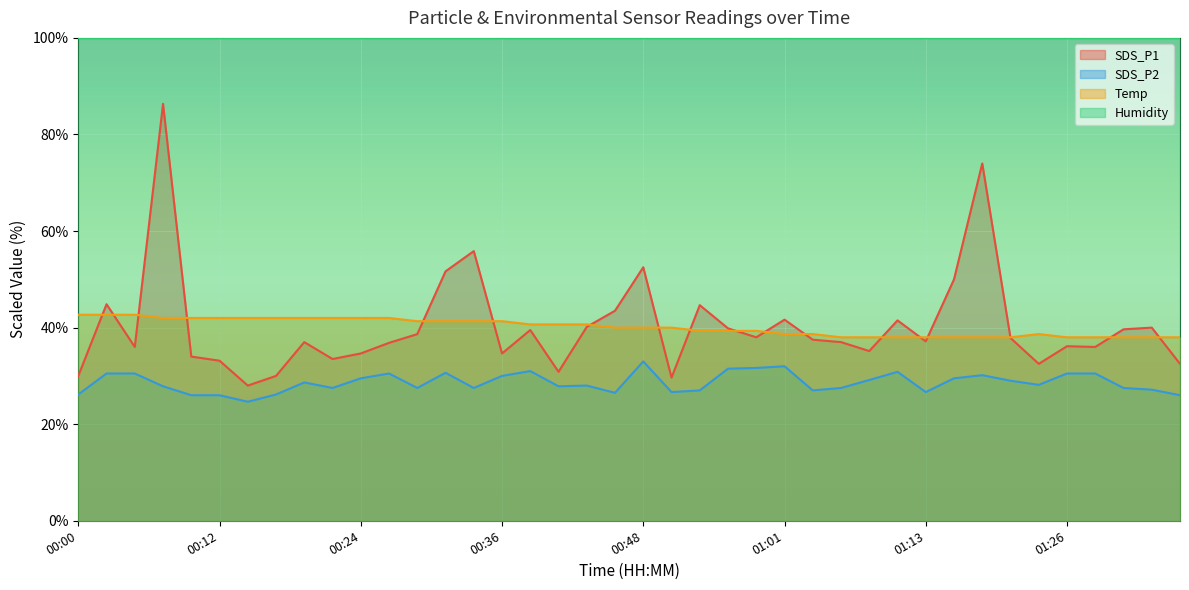

True or false: SDS_P2 and Temp intersect in this chart.

False